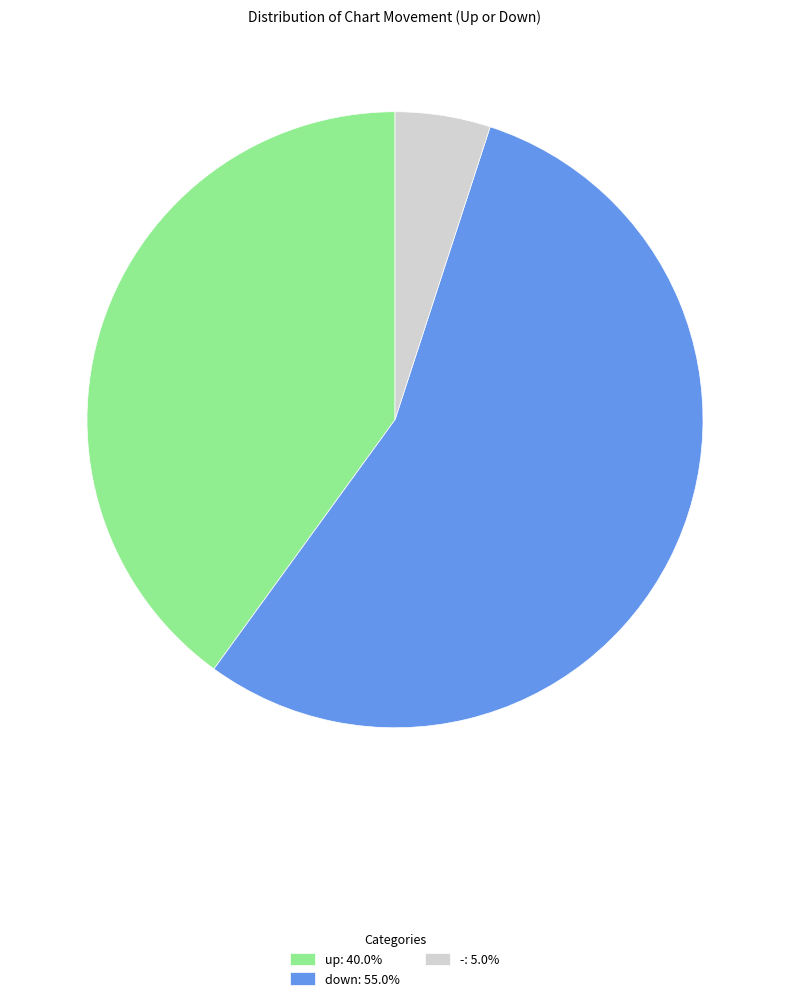

What is the largest slice in the pie chart?

down